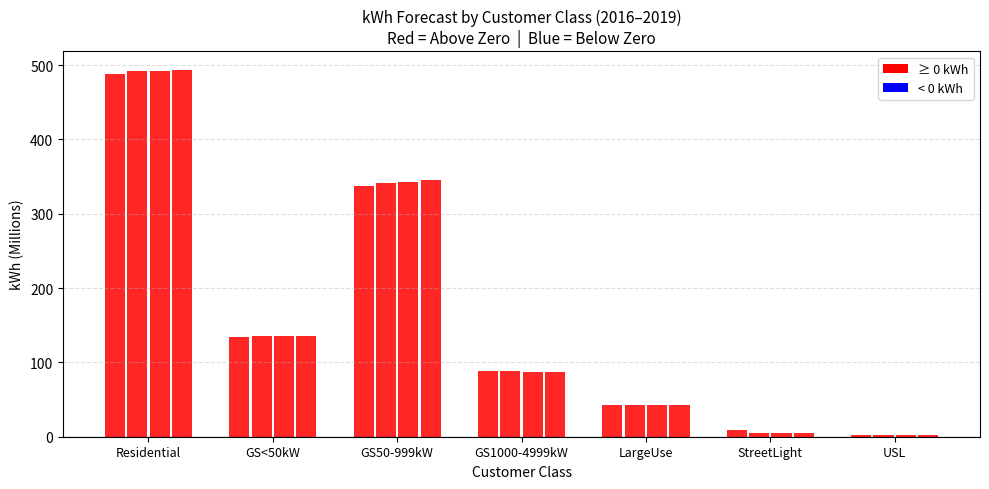

What is the smallest value displayed?

2.6